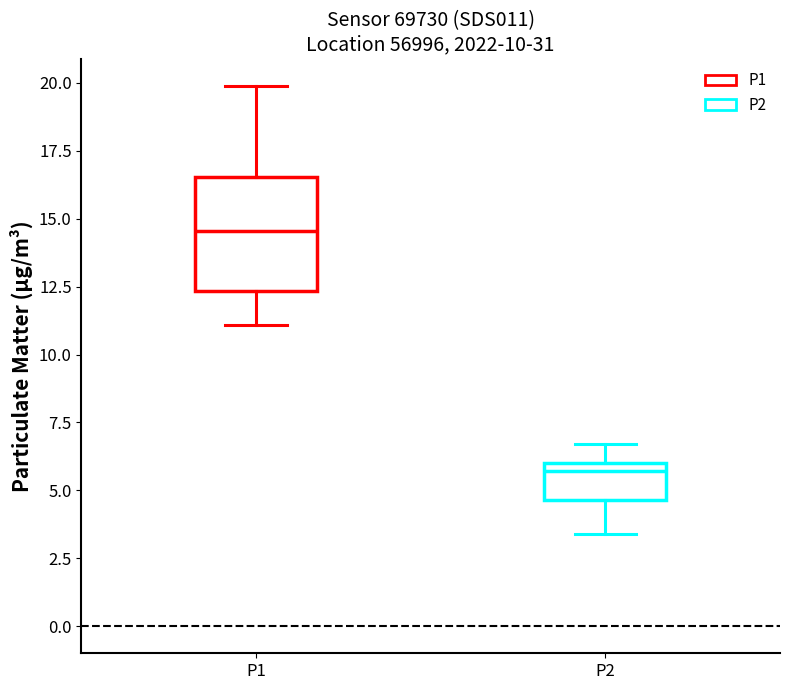

Which box is the tallest, from its lower edge to its upper edge?

P1